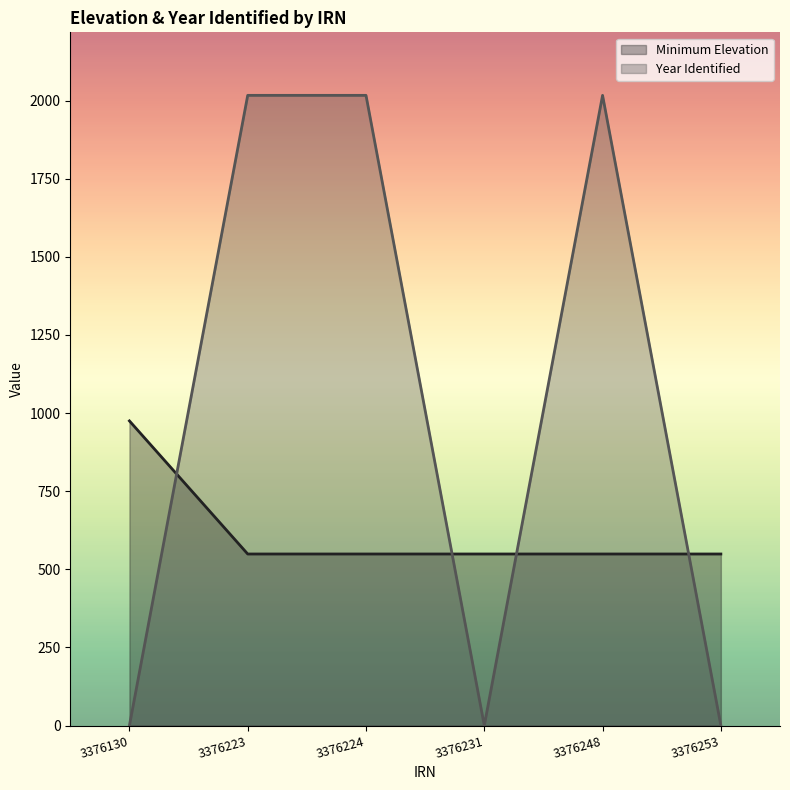

What is the total value across all series at 3376130?

975